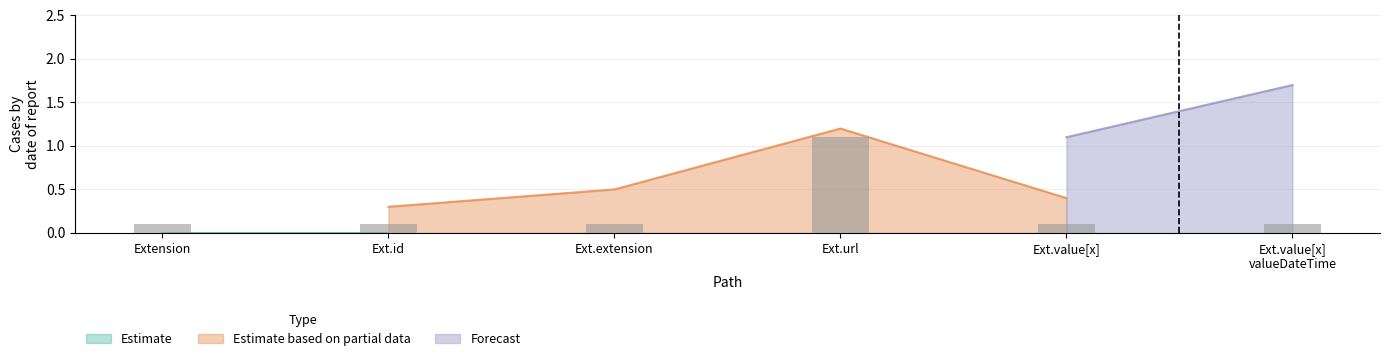

Where is Estimate based on partial data nearest to the value 0?

Ext.id